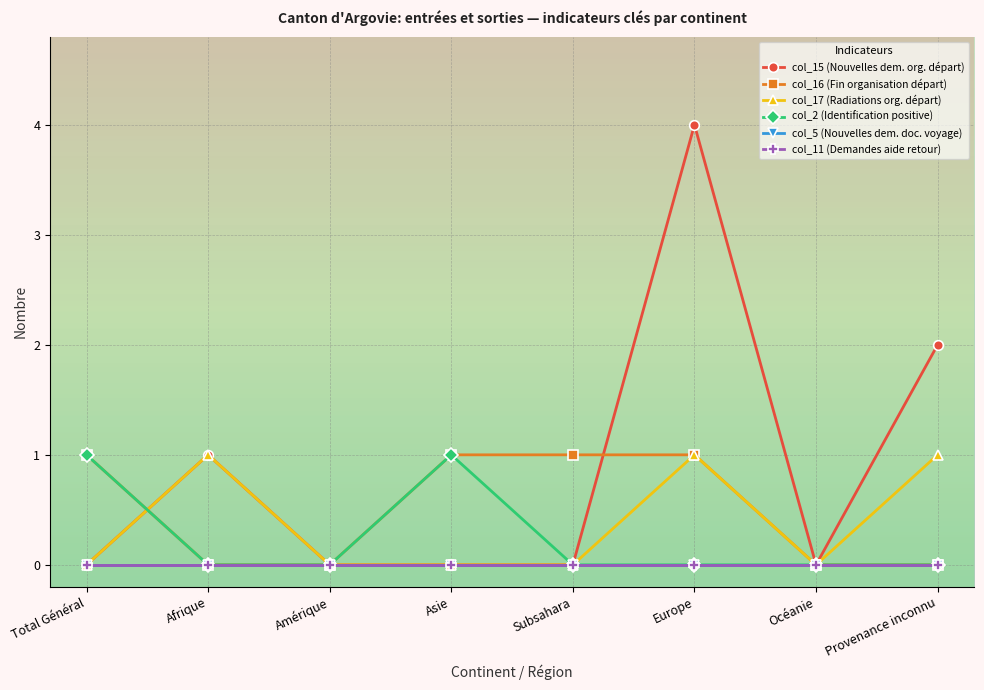

Does the chart display data point markers on the line(s)?

Yes